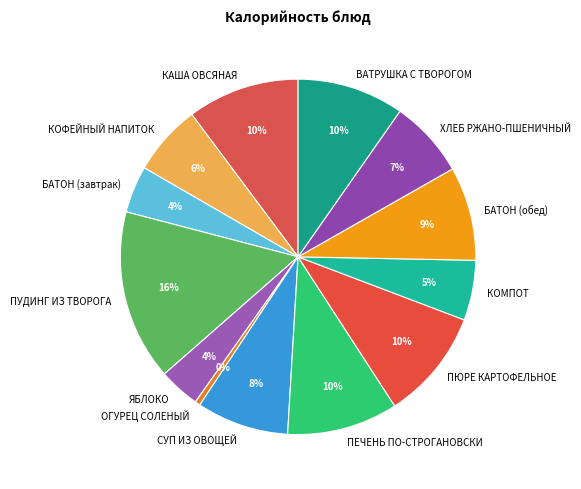

Does КОФЕЙНЫЙ НАПИТОК represent more than half of the total?

No